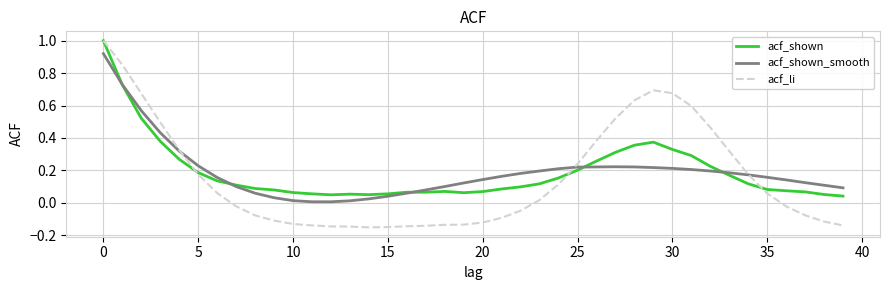

What is the maximum value for acf_li?

1.0